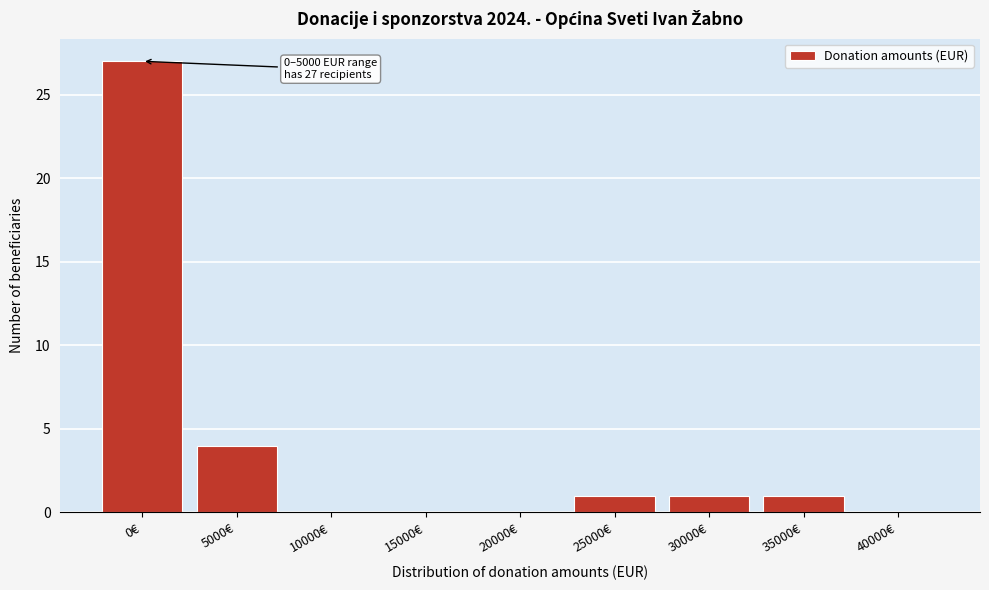

Reading right to left, list all the values displayed in this chart.

40000€=0	35000€=1	30000€=1	25000€=1	20000€=0	15000€=0	10000€=0	5000€=4	0€=27